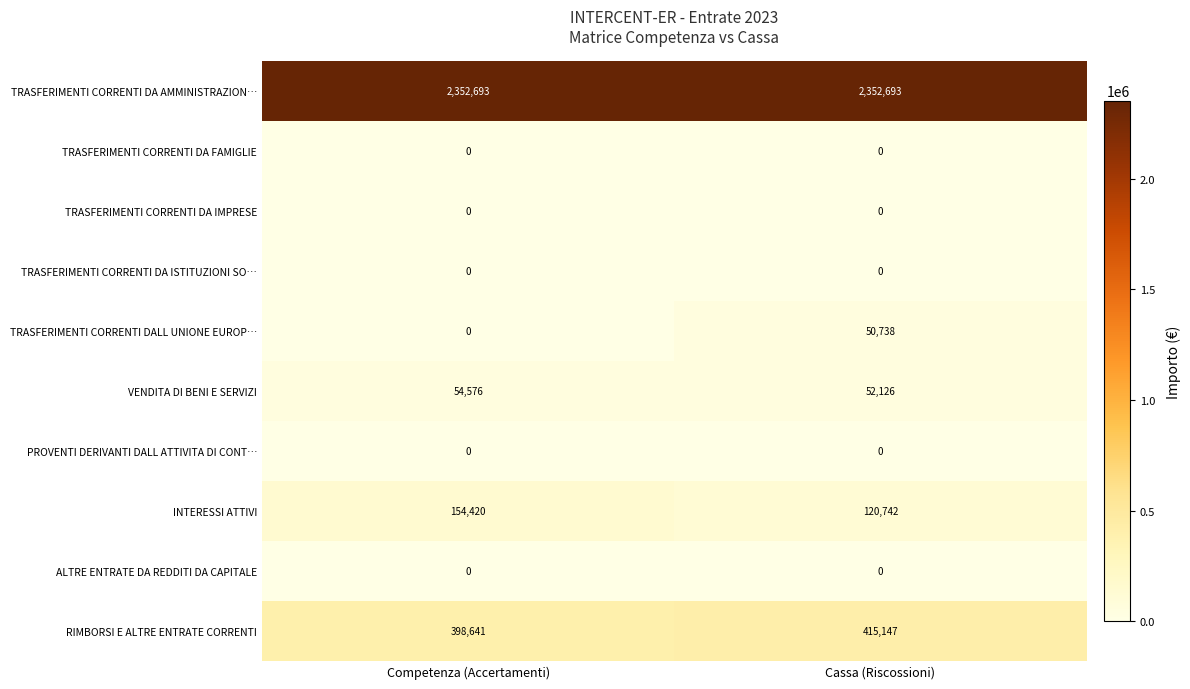

Is it true that TRASFERIMENTI CORRENTI DA AMMINISTRAZION… equals 2352693 at Competenza (Accertamenti)?

True